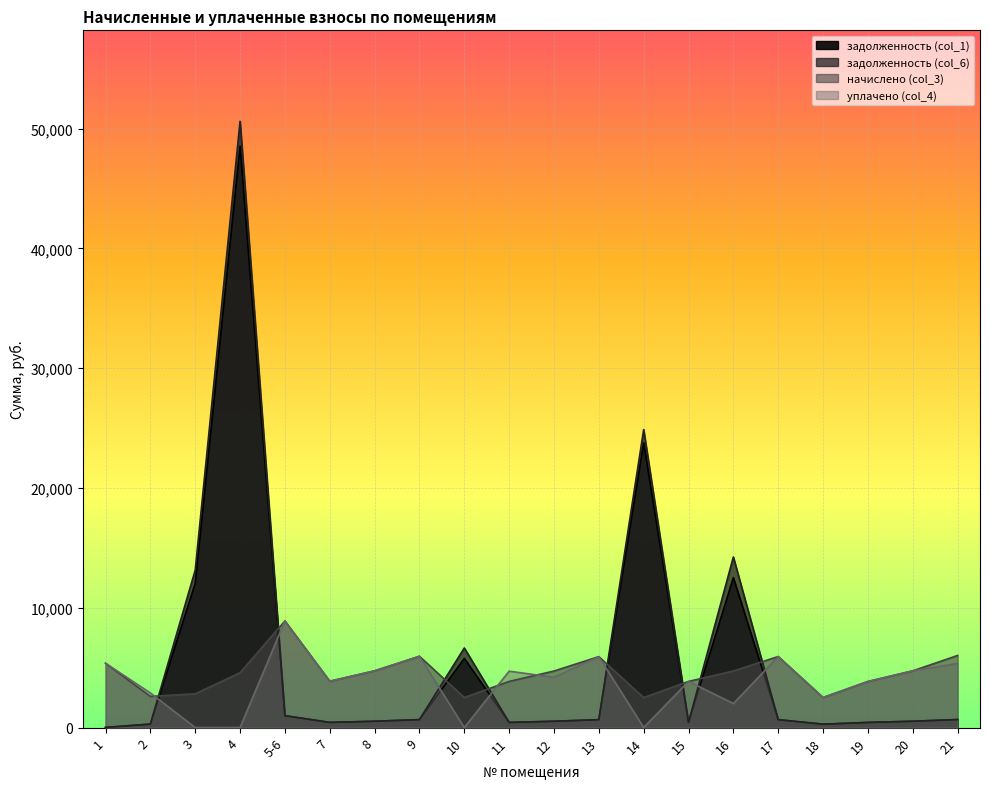

Between 1 and 16, which is larger?

16